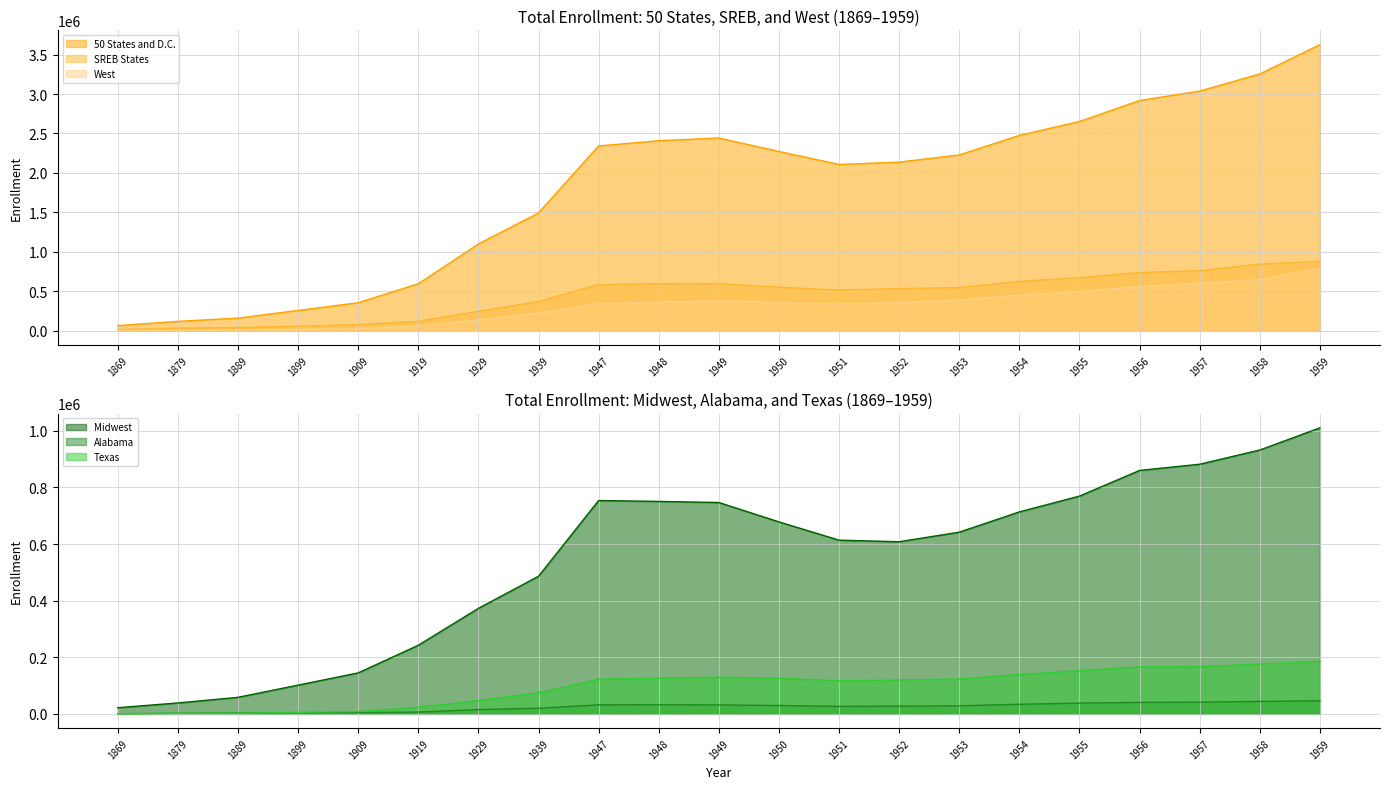

Which category has the highest value in the 50 States and D.C. series?

1959